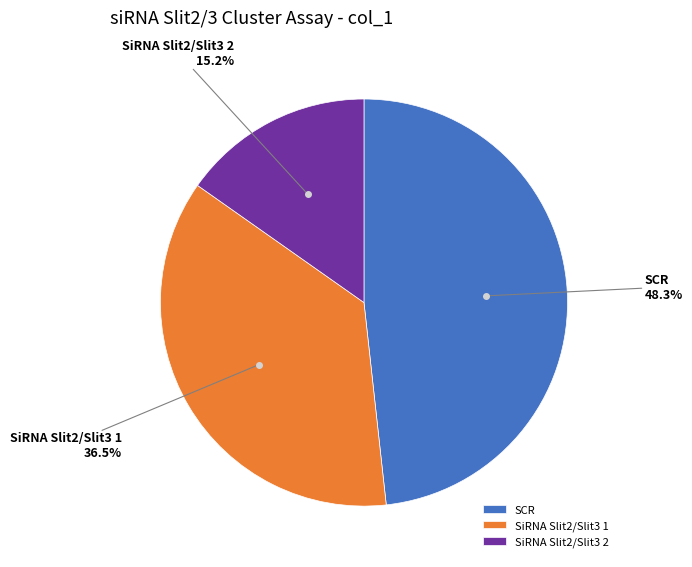

Does any single category account for the majority?

No